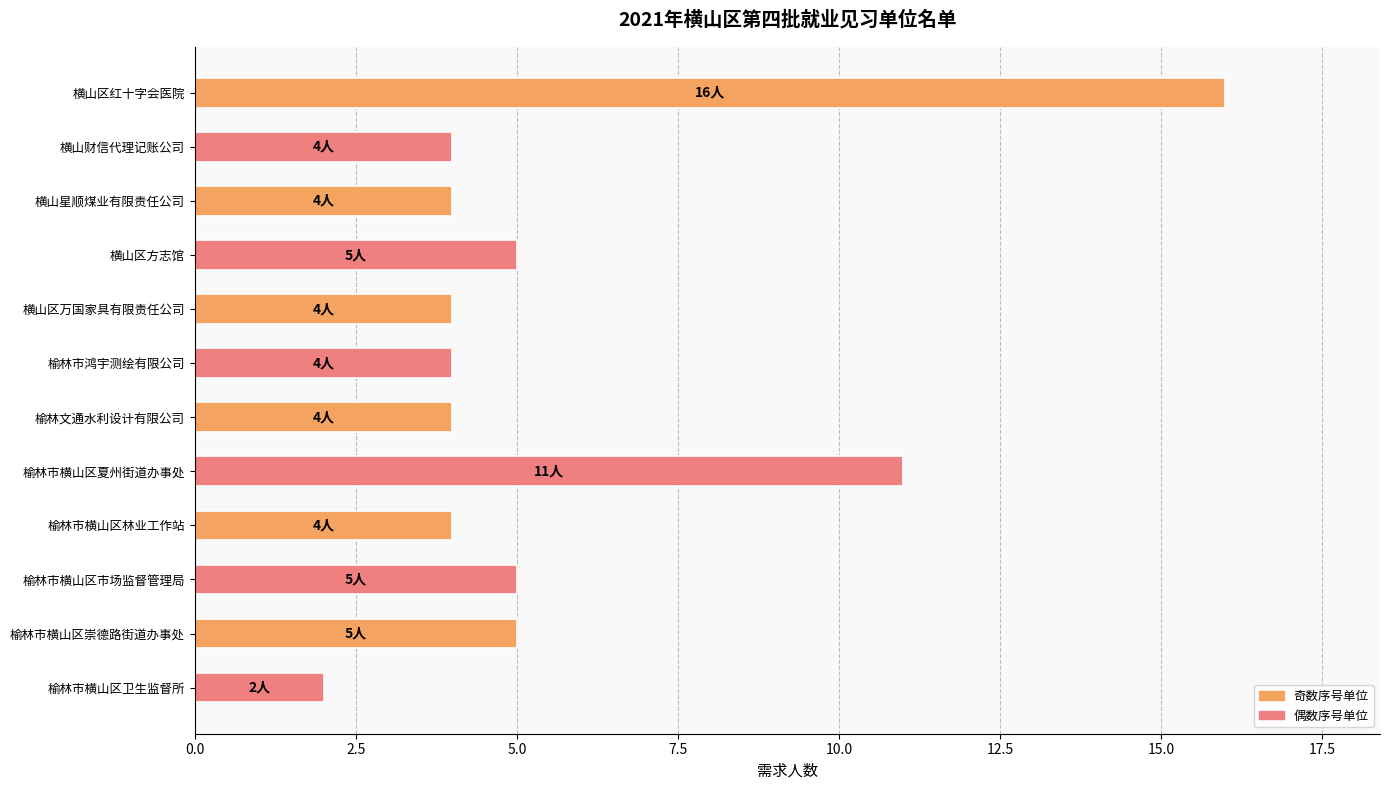

At which label is the value closest to 9?

榆林市横山区夏州街道办事处